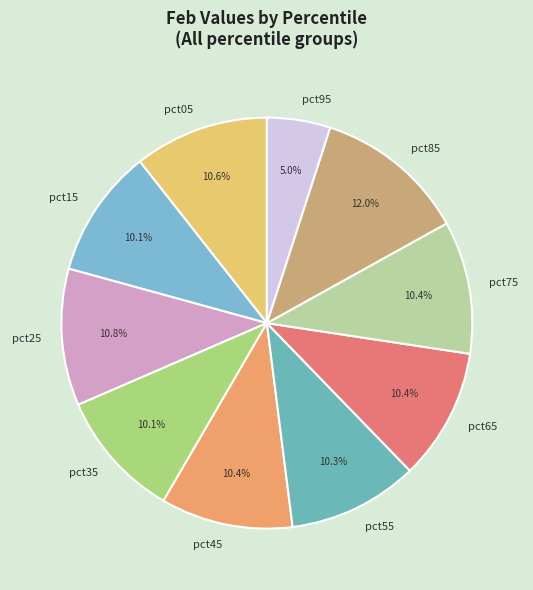

Which slice is the smallest?

pct95